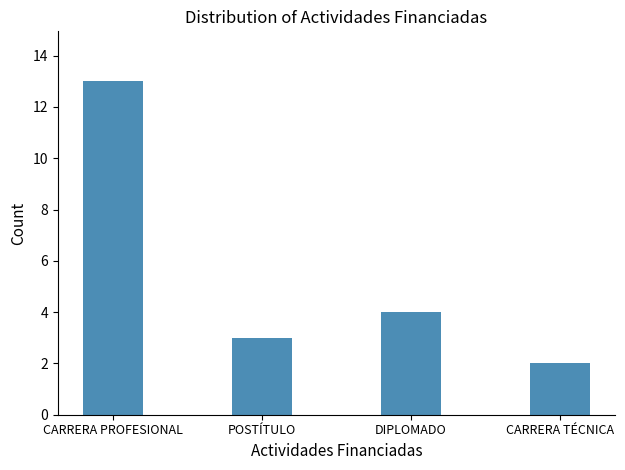

Reading left to right, extract all data points from this chart.

13	3	4	2